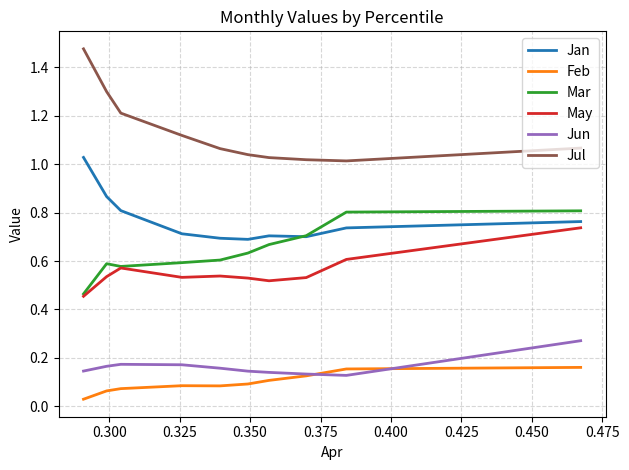

In Jan, how many points are lower than both neighbors (excluding endpoints)?

2